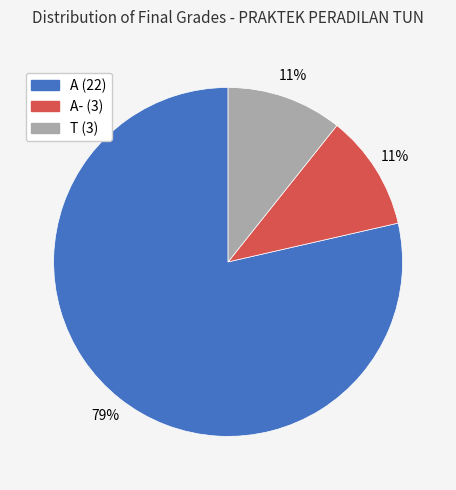

To the nearest percent, what is the average slice percentage?

33%